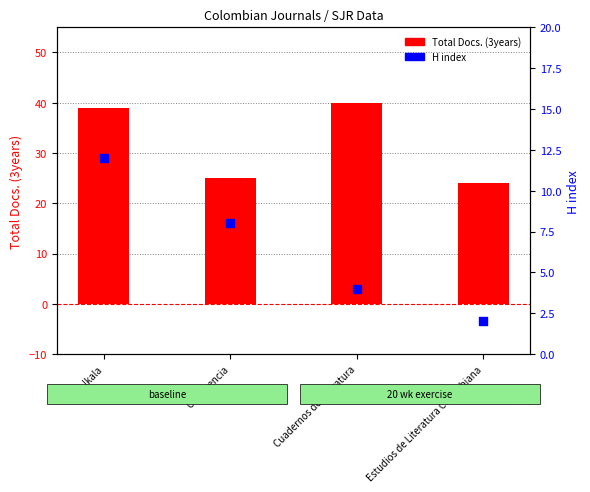

Which series has the largest Y range (max minus min)?

Total Docs. (3years)